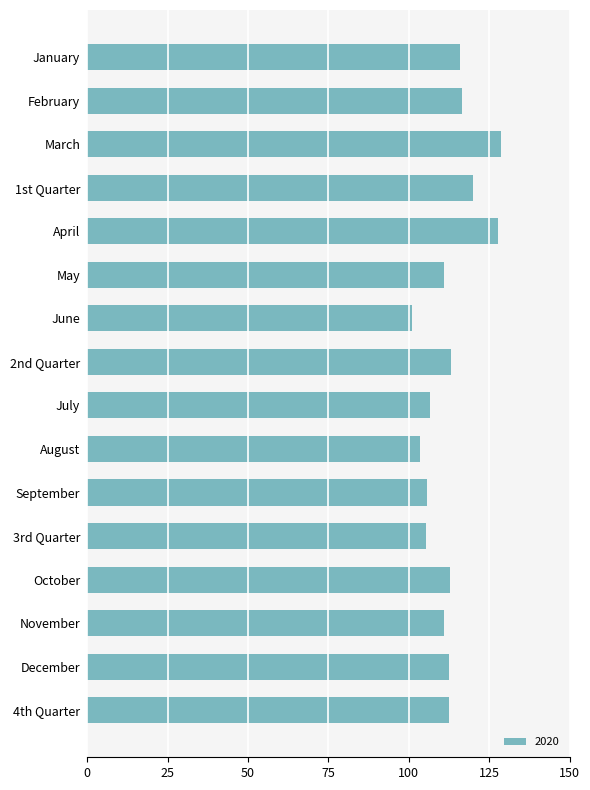

What is the greatest value displayed?

128.6